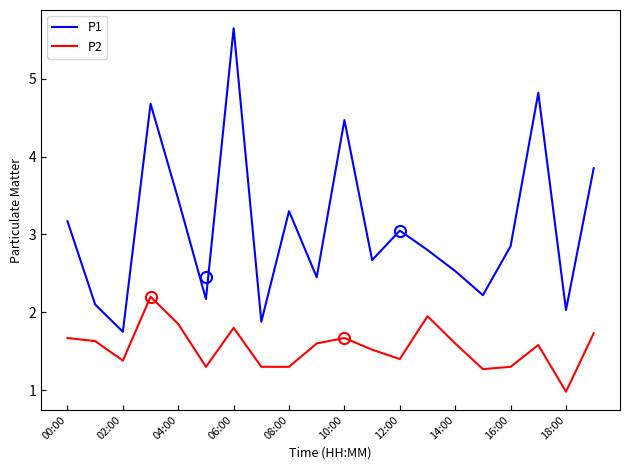

What is the difference between the maximum and second lowest values in the P1 series?

3.8